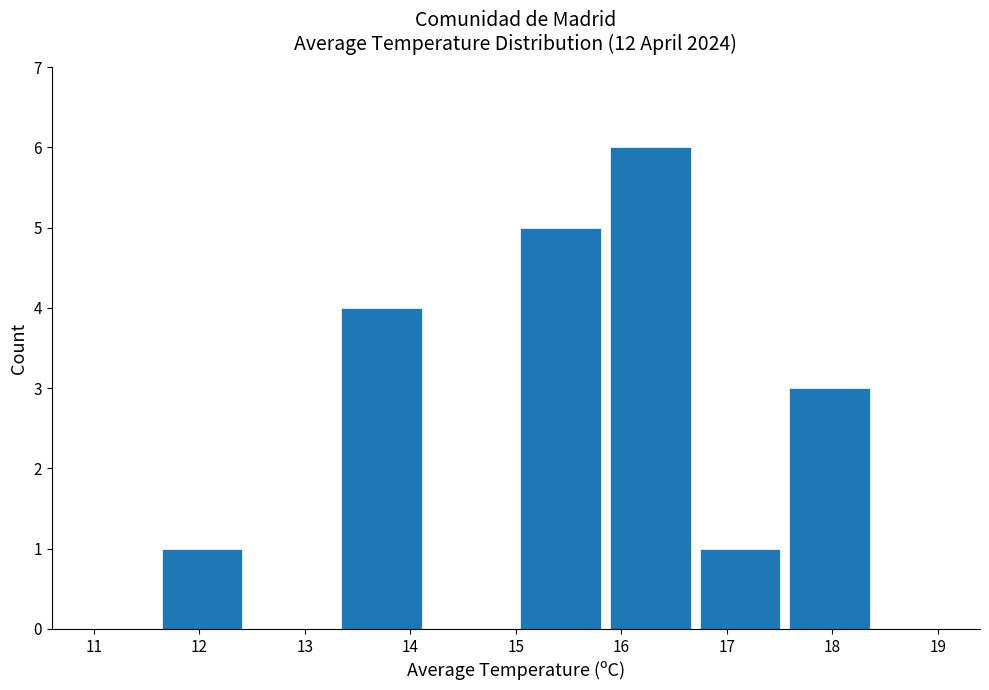

Reading left to right, list every bar in this chart as the range it spans on the x-axis followed by its height. Neither the bar edges nor the heights are printed on the chart, so give them approximately, as read against the axes.

11.60 to 12.45: 1
12.45 to 13.30: 0
13.30 to 14.15: 4
14.15 to 15.00: 0
15.00 to 15.85: 5
15.85 to 16.70: 6
16.70 to 17.55: 1
17.55 to 18.40: 3